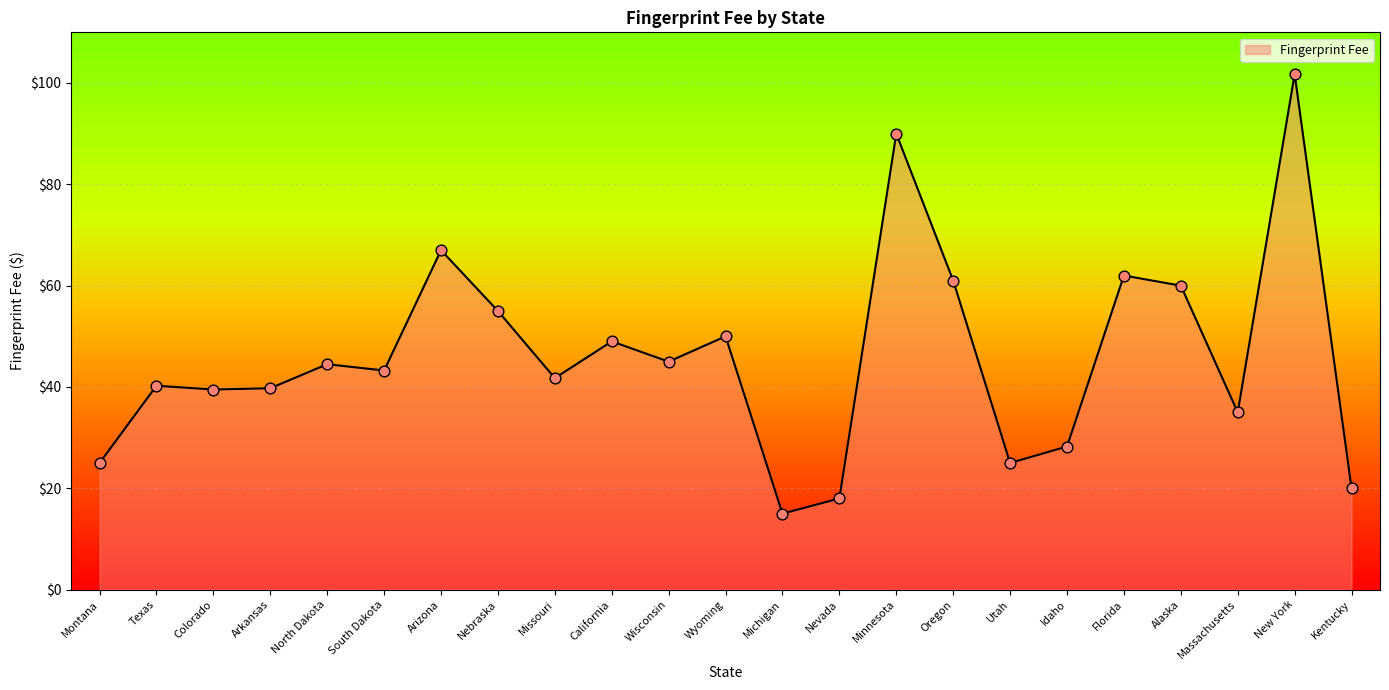

Which has a higher value, Colorado or Montana?

Colorado